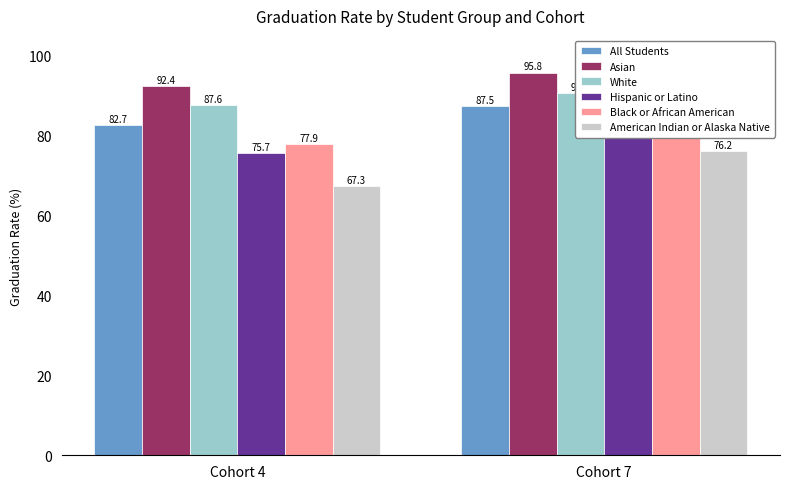

What is the maximum value for American Indian or Alaska Native?

76.2